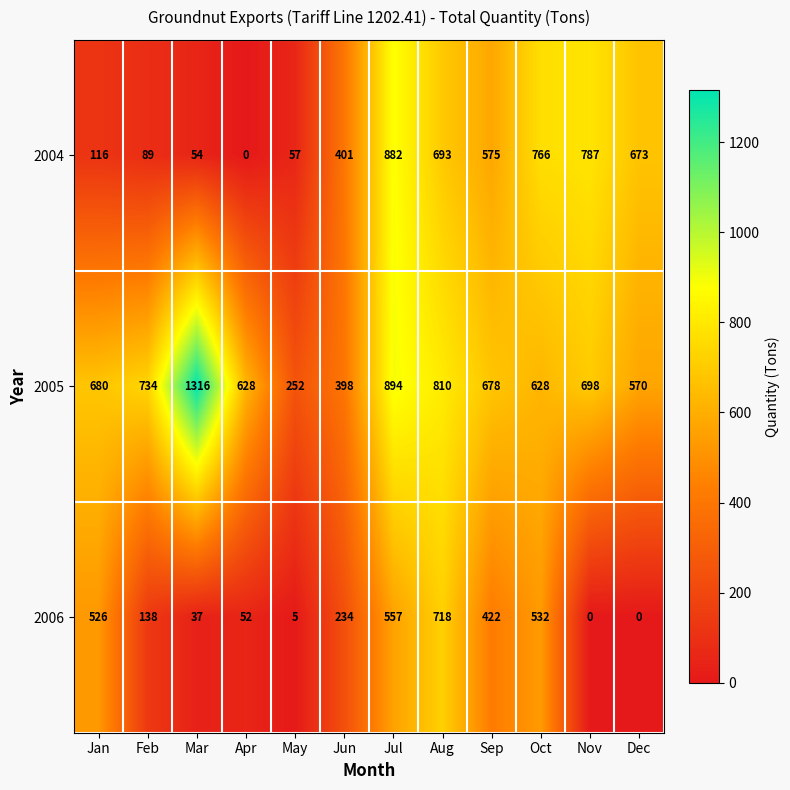

List the series in order of their peak value, lowest first.

2006, 2004, 2005